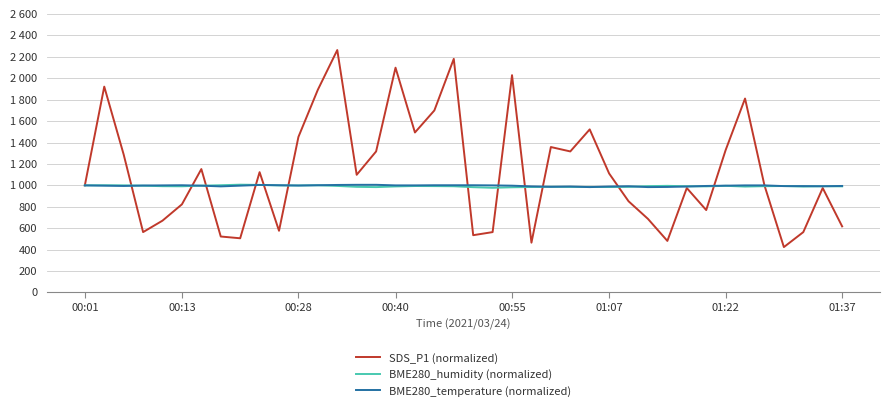

Which series ends up on top after the final intersection of SDS_P1 (normalized) and BME280_humidity (normalized)?

BME280_humidity (normalized)